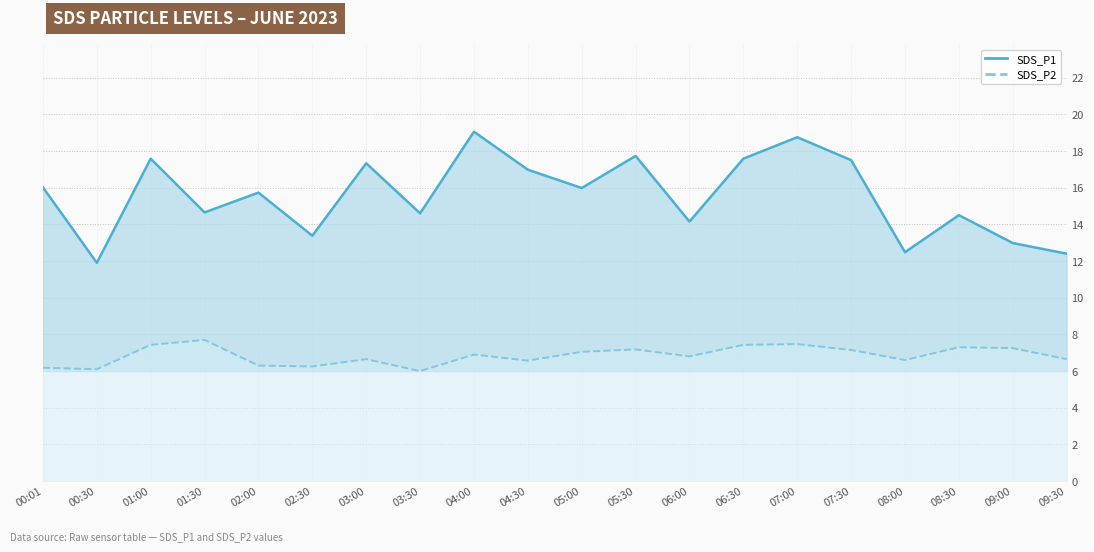

How many interior local peaks does the SDS_P1 series have?

7